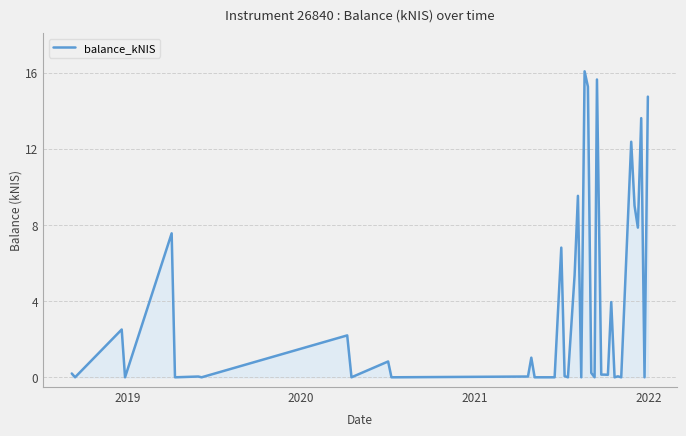

What is the greatest value displayed?

16.1